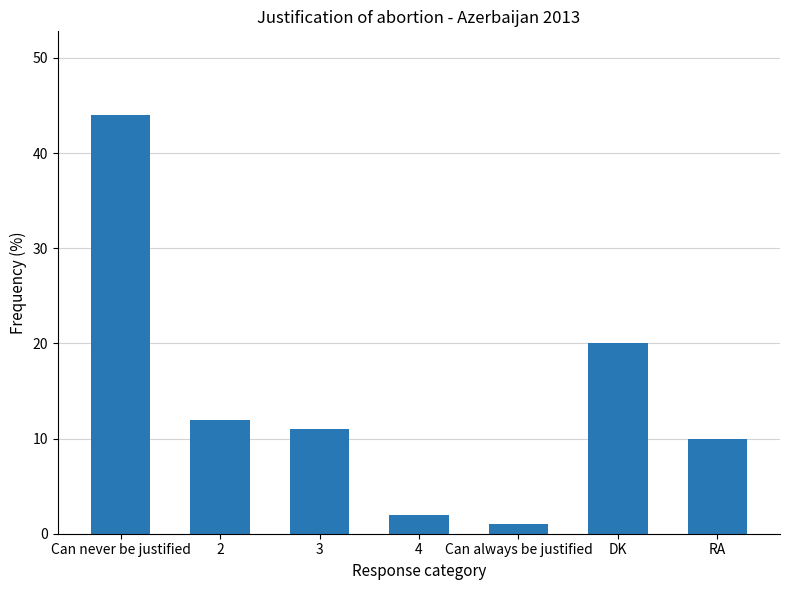

What is the label of the 5th bar from the right?

3